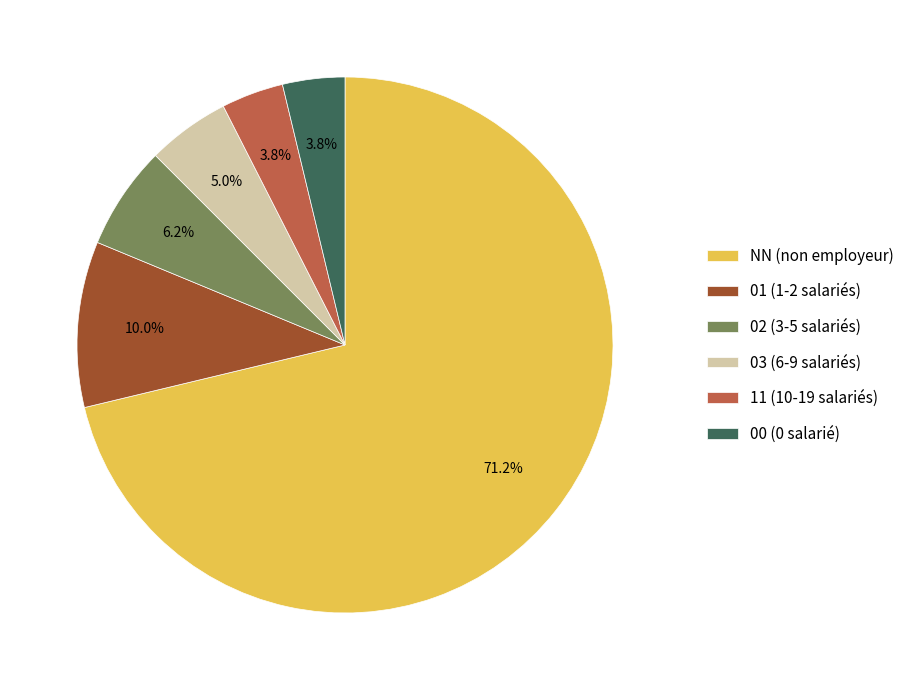

Does any single category account for the majority?

Yes